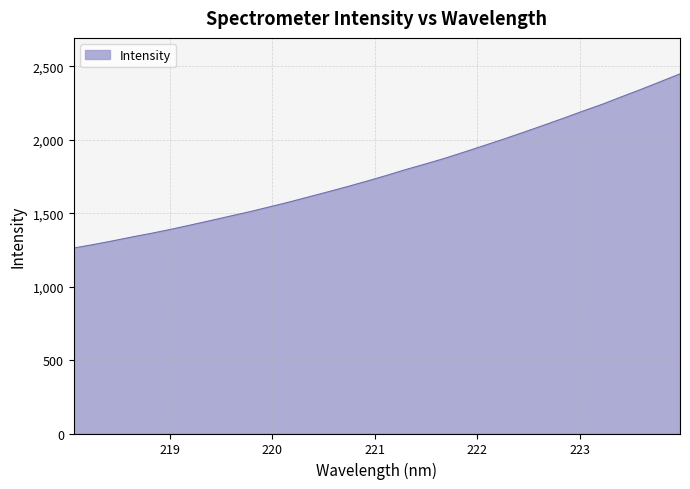

What is the minimum value shown in the chart?

1262.7